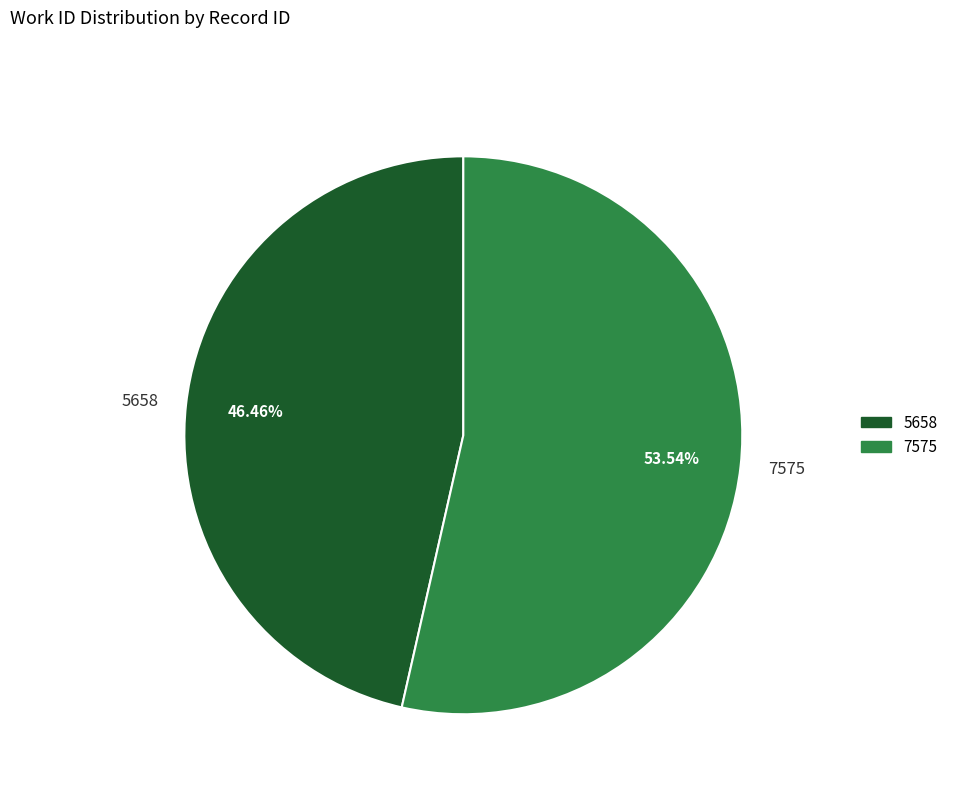

Count the number of slices in the pie.

2